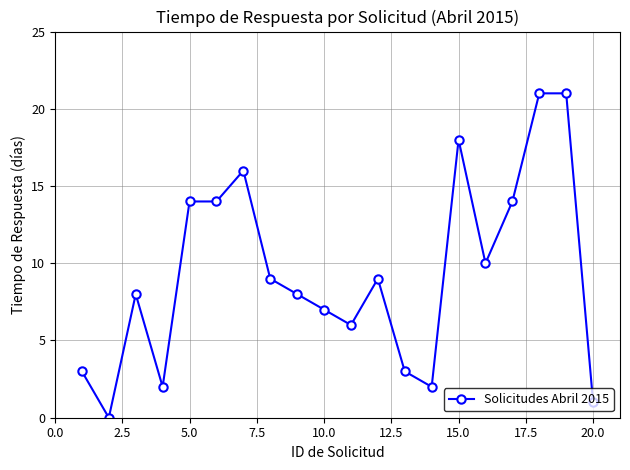

What is the average value?

9